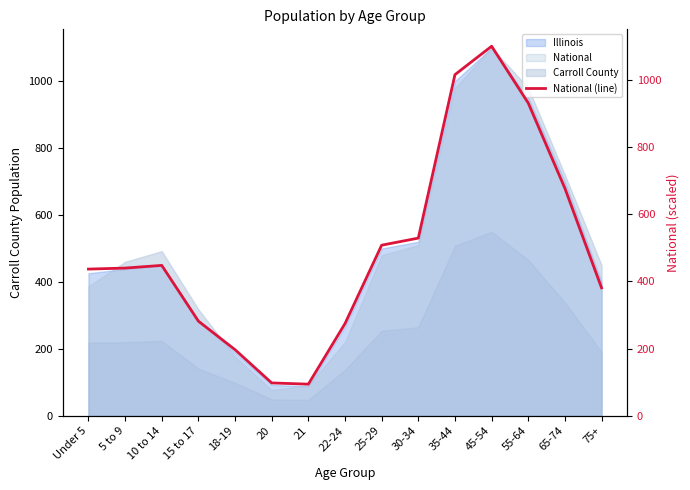

The value at 35-44 is 1747.8. True or false?

False